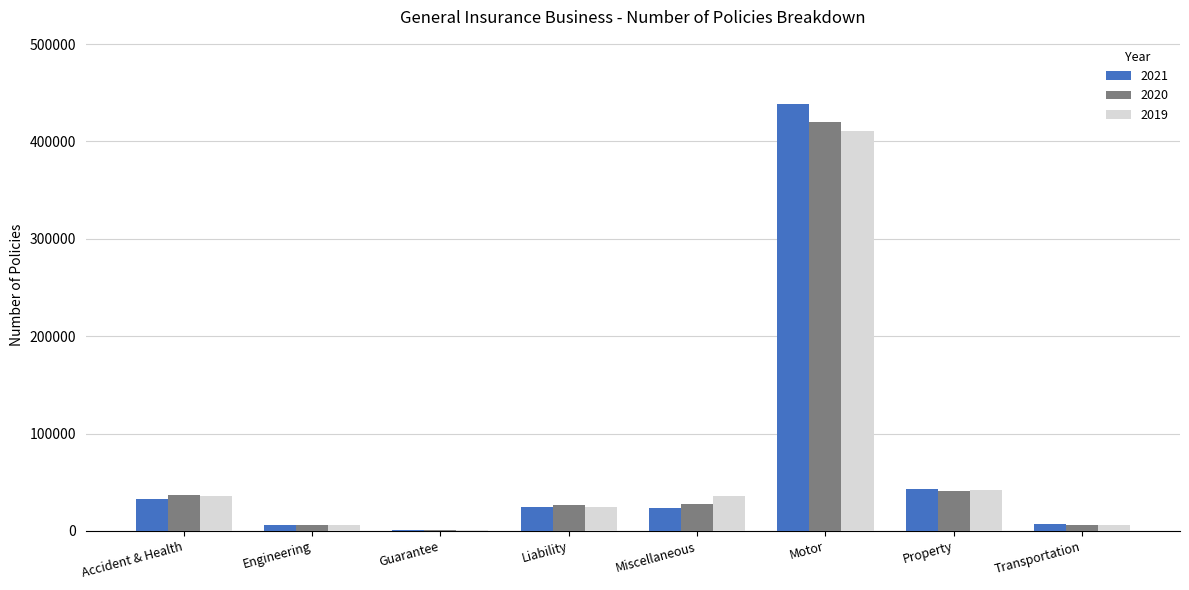

What is the maximum value shown in the chart?

438733